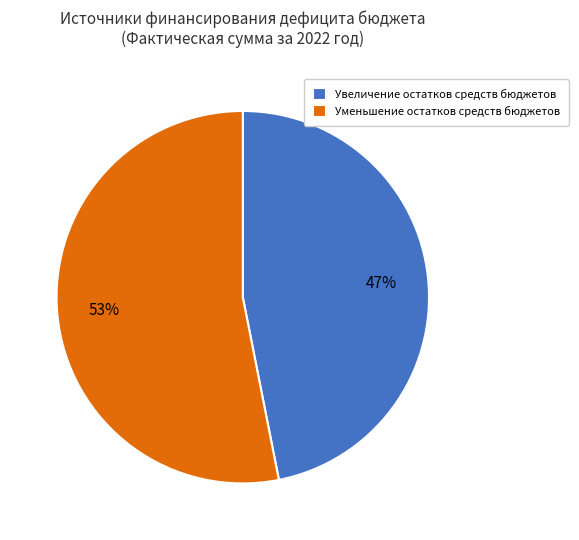

True or false: Увеличение остатков средств бюджетов accounts for 37% of the total.

False